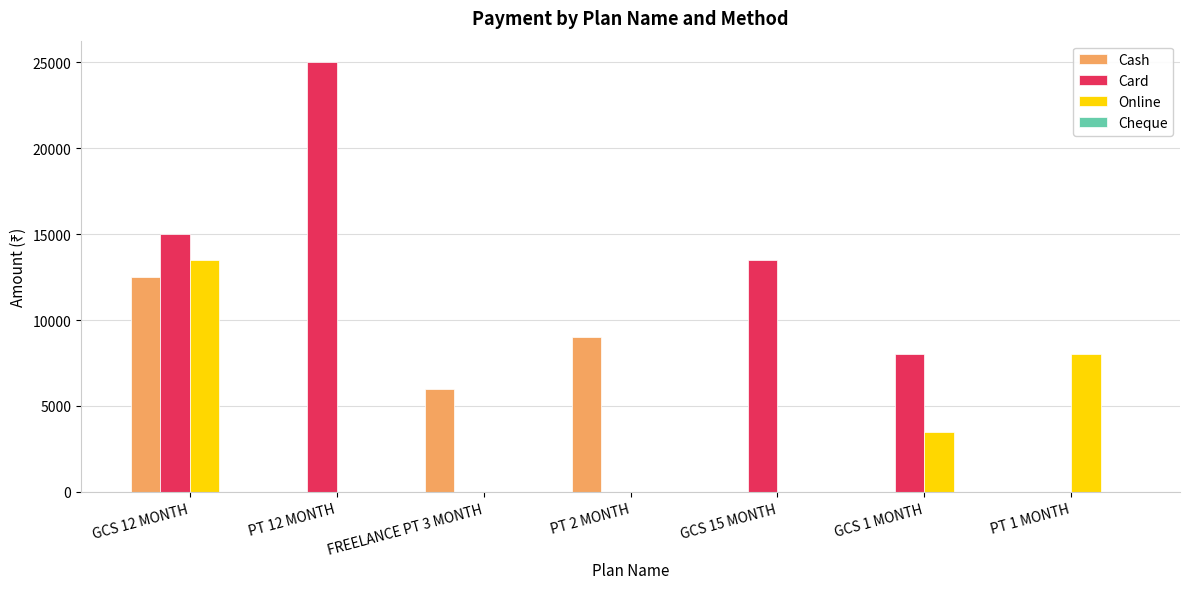

At which category is the sum across all series the highest?

GCS 12 MONTH